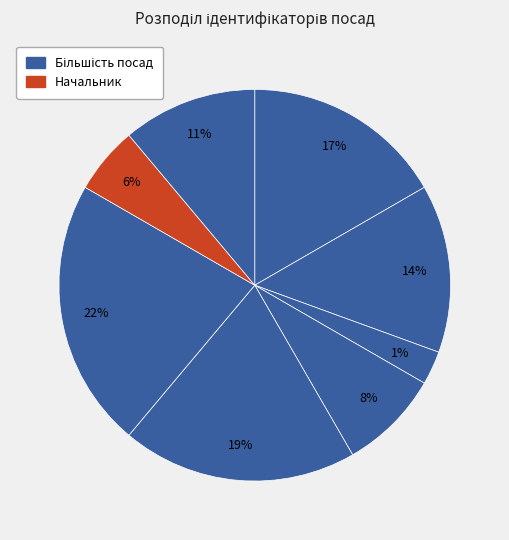

To the nearest percent, what is the average slice percentage?

12%